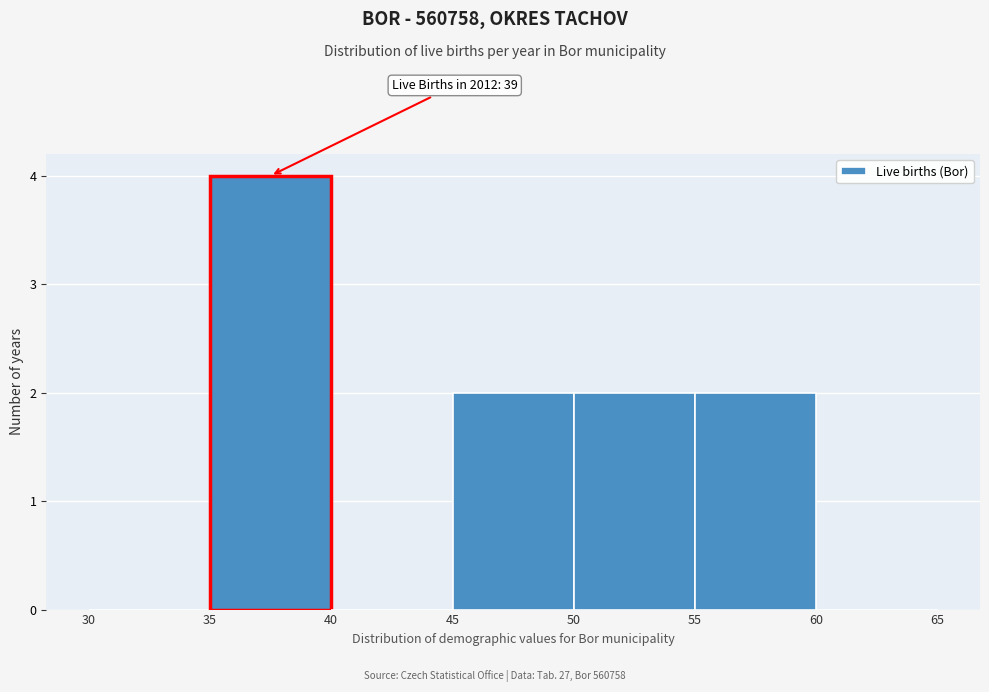

Over which range of the x-axis is the bar tallest?

35 to 40